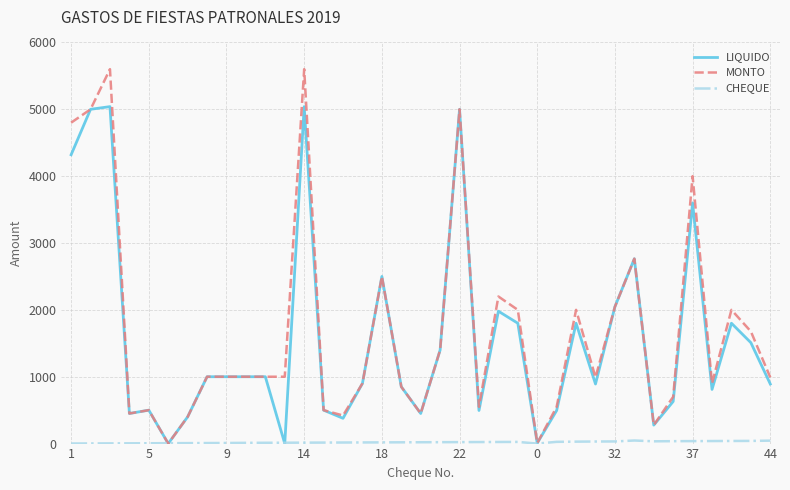

Which series has the largest range (max minus min)?

MONTO